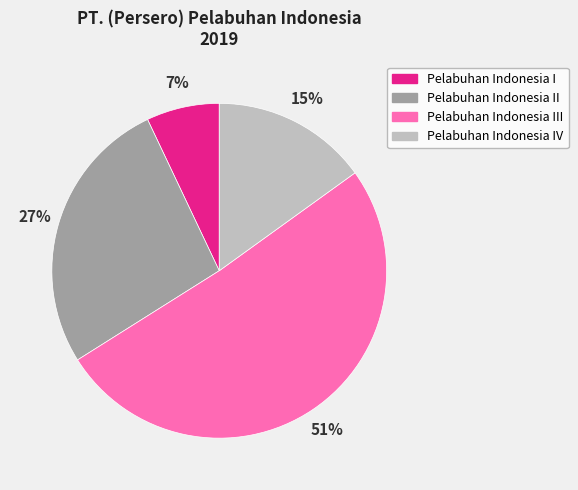

To the nearest percent, what is the average slice percentage?

25%